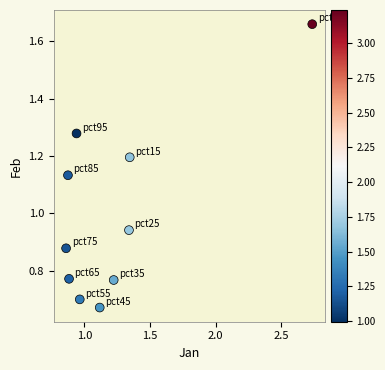

What is the average X value?

1.2